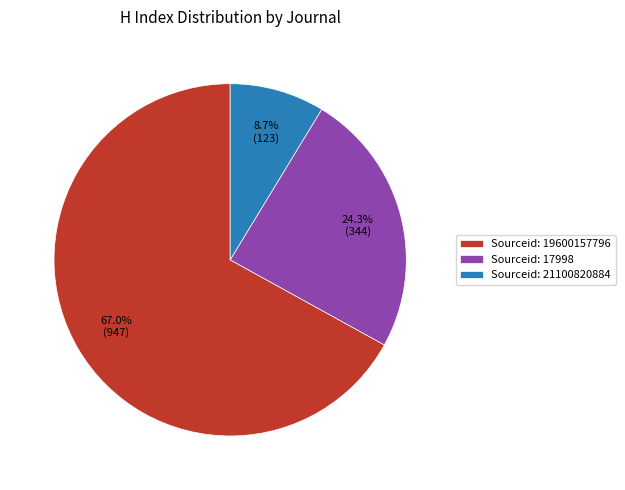

Count the number of slices in the pie.

3